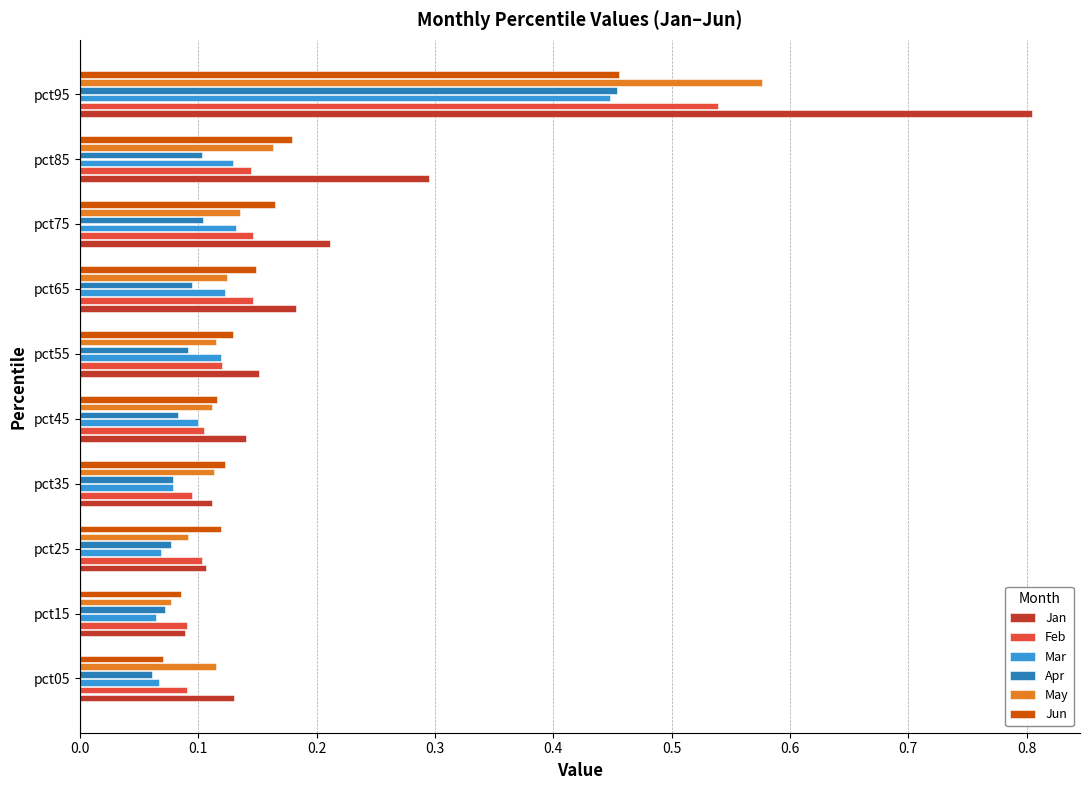

Count the Mar values in the range 0 to 1.

10